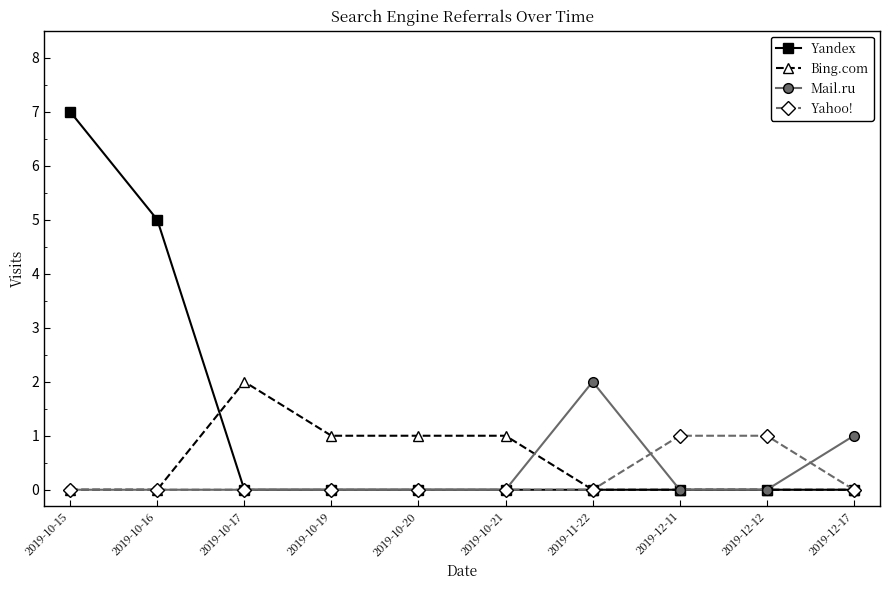

What is the maximum value shown in the chart?

7